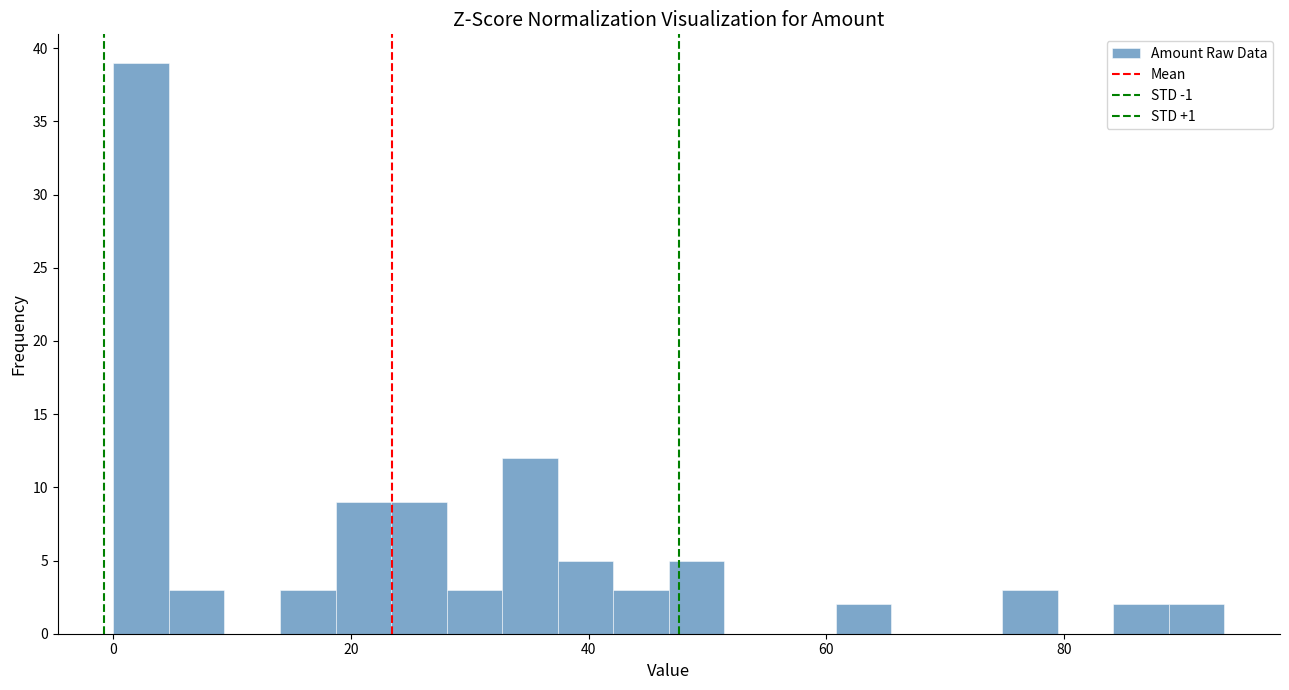

Read against the x-axis, roughly where is the centre of the tallest bar?

2